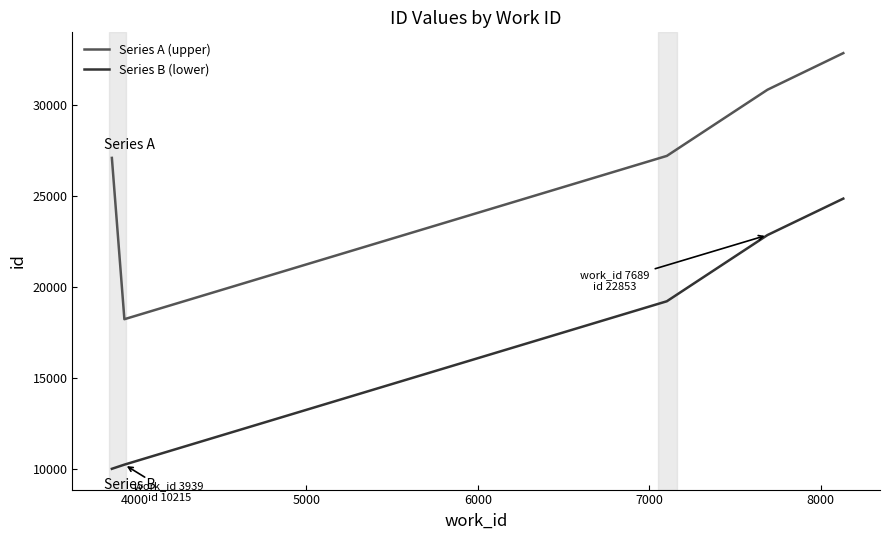

Rank the series by their maximum value, from lowest to highest.

Series B (lower), Series A (upper)